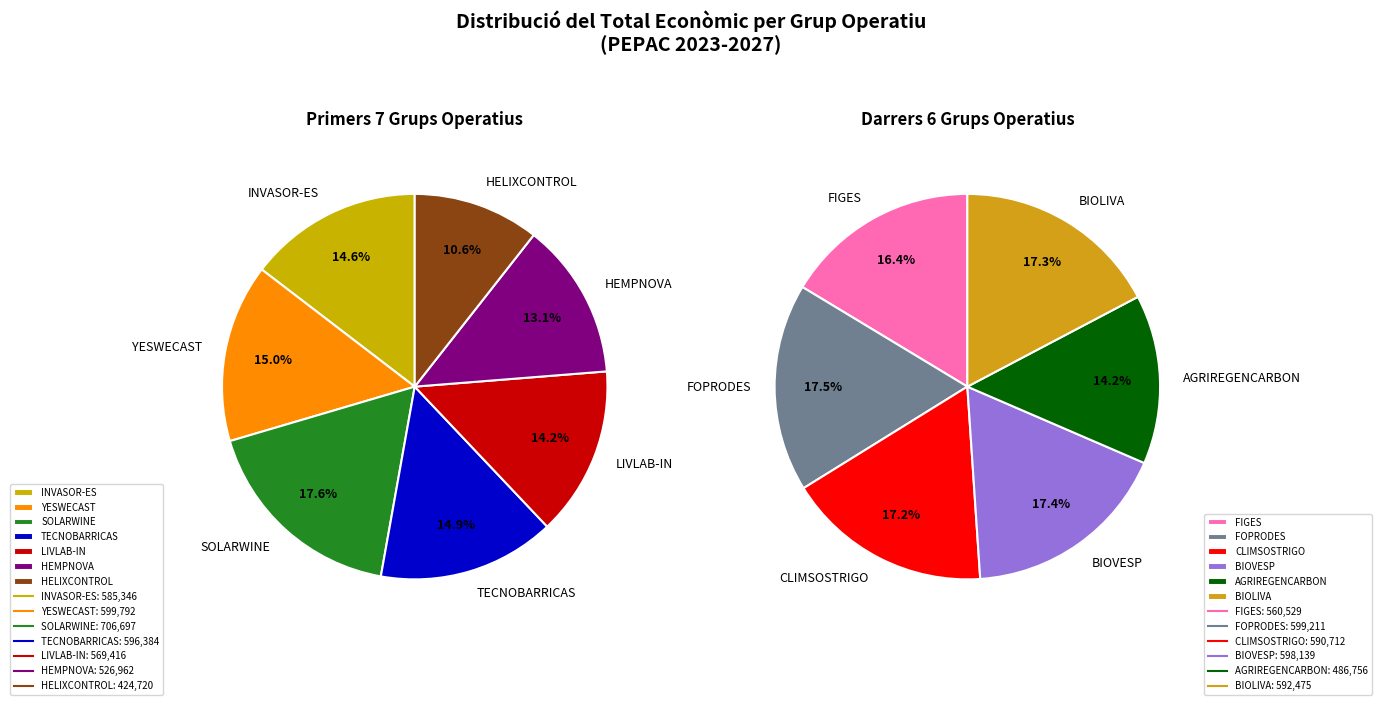

Which slice is the smallest?

HELIXCONTROL